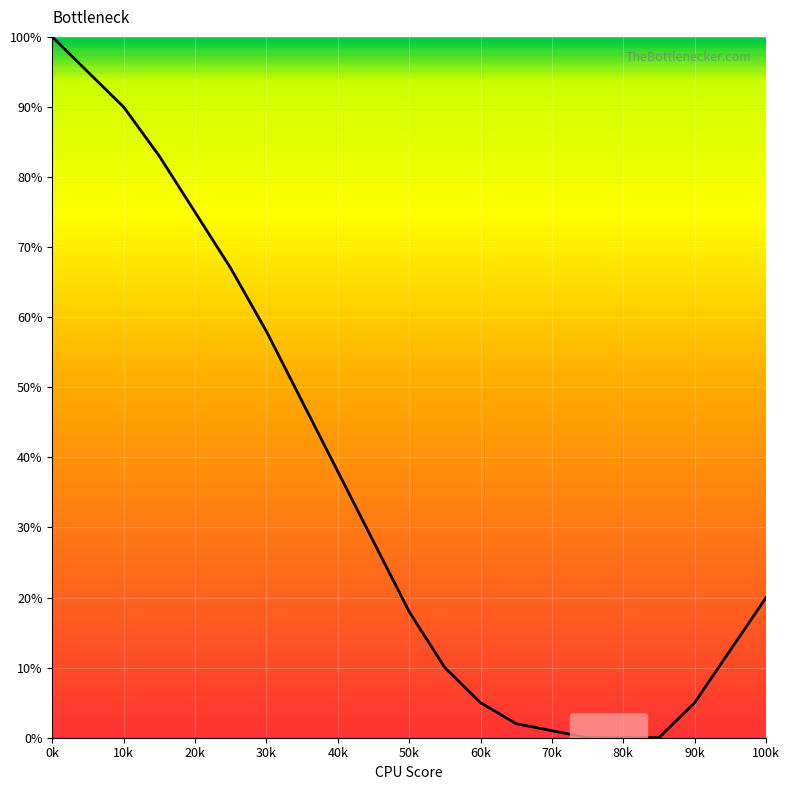

True or false: the data has more than 2 interior local peaks.

False